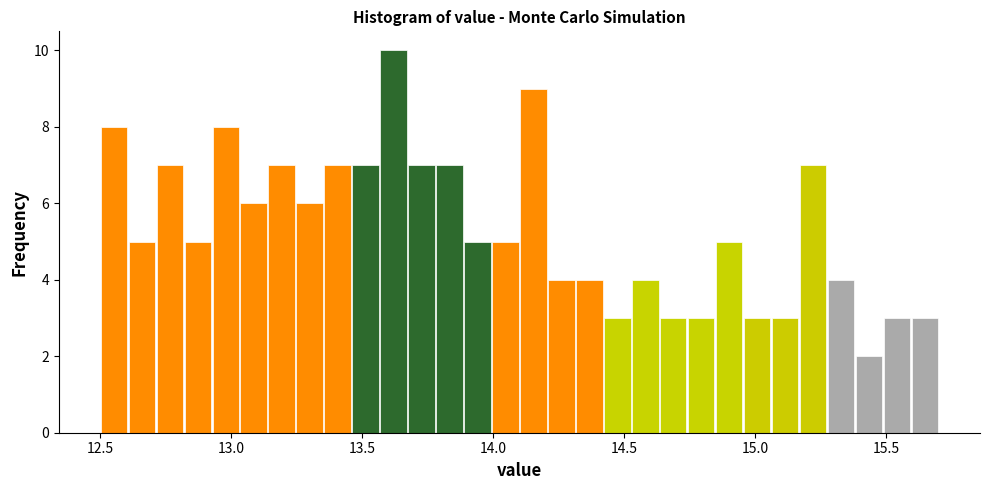

Around what value on the x-axis is the tallest bar? Give the approximate position of its centre, as read against the axis.

13.60